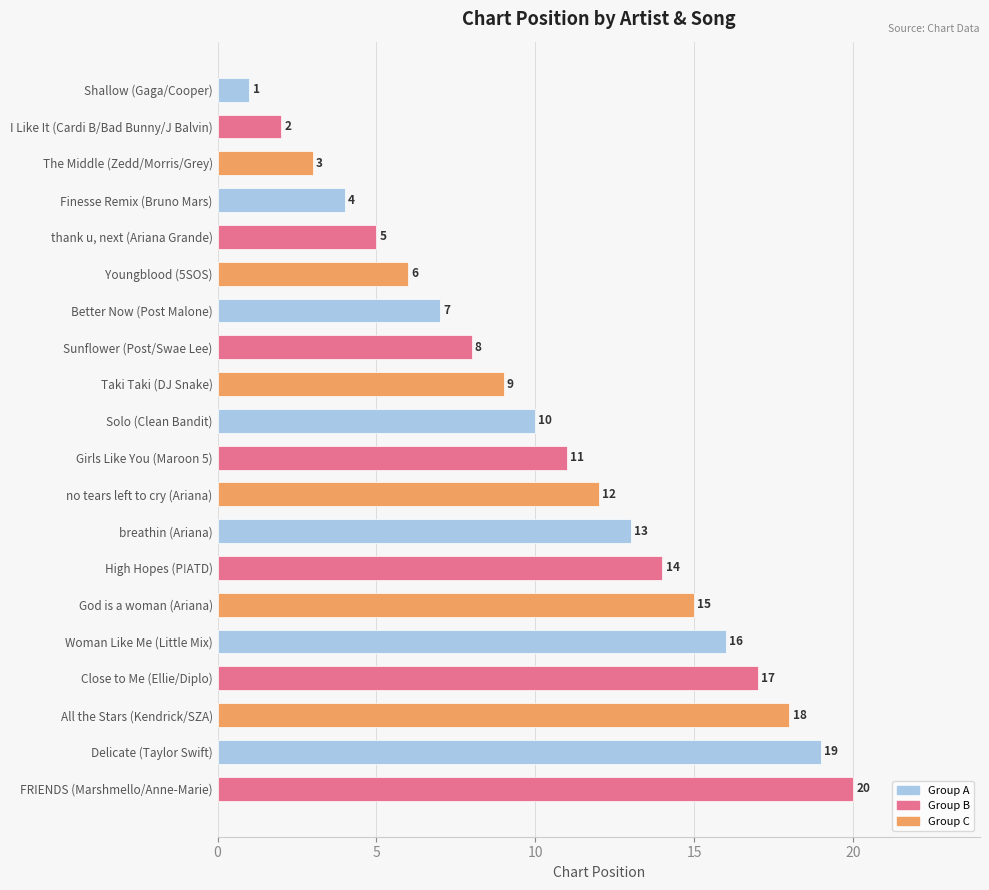

List the labels in order of value, largest first.

FRIENDS (Marshmello/Anne-Marie), Delicate (Taylor Swift), All the Stars (Kendrick/SZA), Close to Me (Ellie/Diplo), Woman Like Me (Little Mix), God is a woman (Ariana), High Hopes (P!ATD), breathin (Ariana), no tears left to cry (Ariana), Girls Like You (Maroon 5), Solo (Clean Bandit), Taki Taki (DJ Snake), Sunflower (Post/Swae Lee), Better Now (Post Malone), Youngblood (5SOS), thank u, next (Ariana Grande), Finesse Remix (Bruno Mars), The Middle (Zedd/Morris/Grey), I Like It (Cardi B/Bad Bunny/J Balvin), Shallow (Gaga/Cooper)